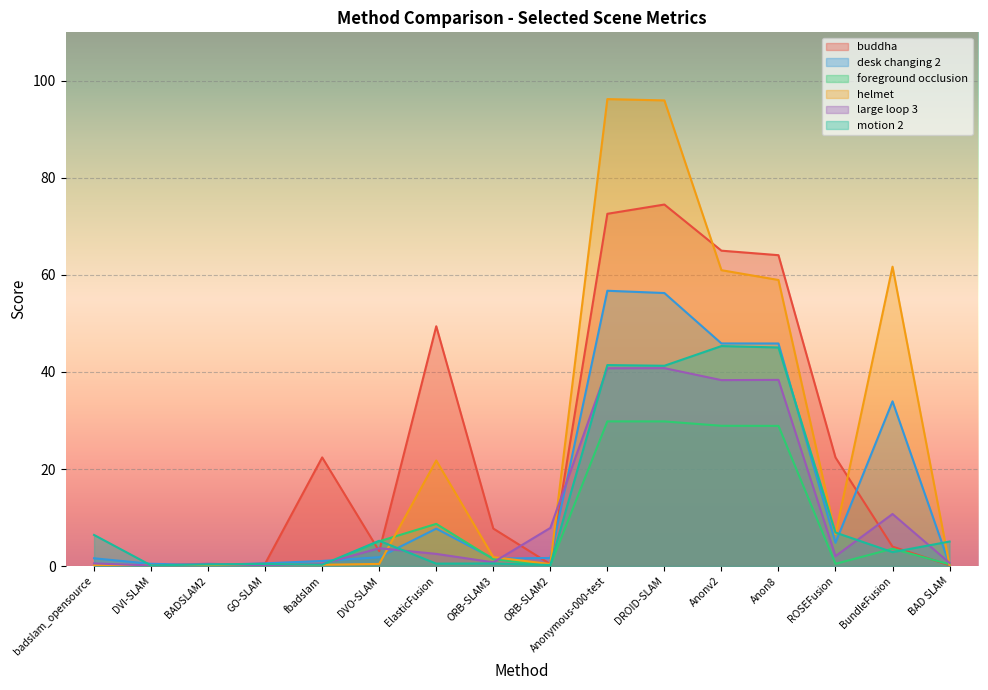

What is the highest value of the helmet series?

96.2